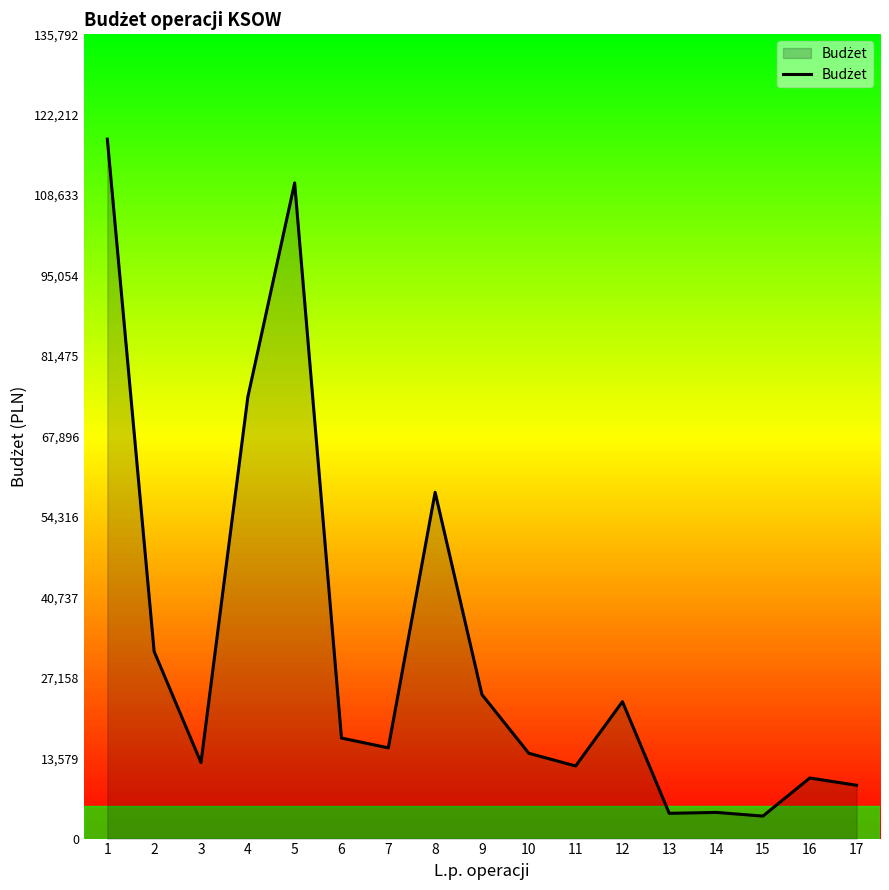

Which has a higher value, 16 or 8?

8